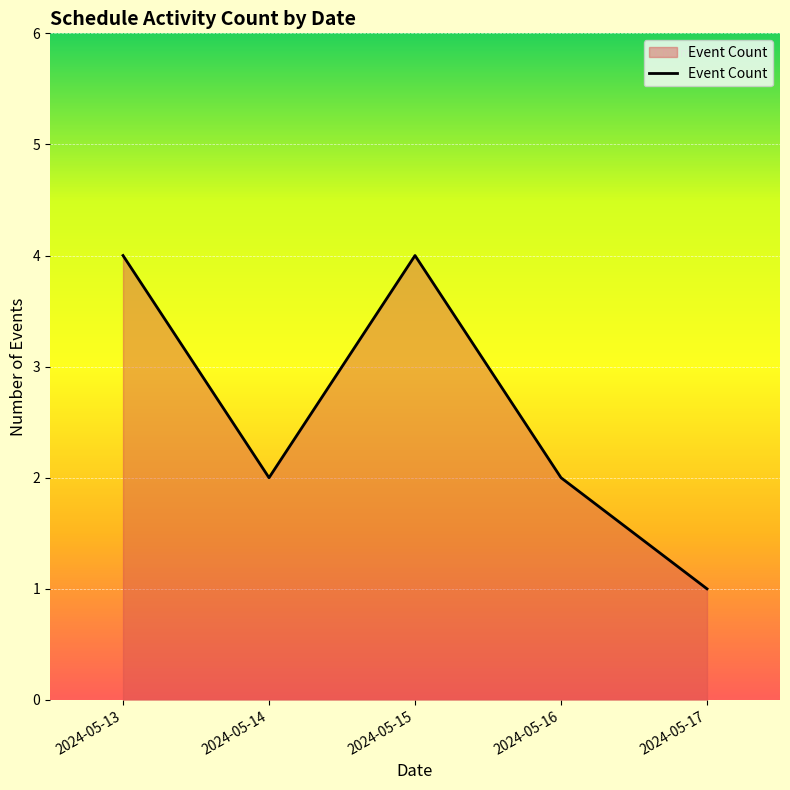

True or false: the data shows 1 at 2024-05-17.

True